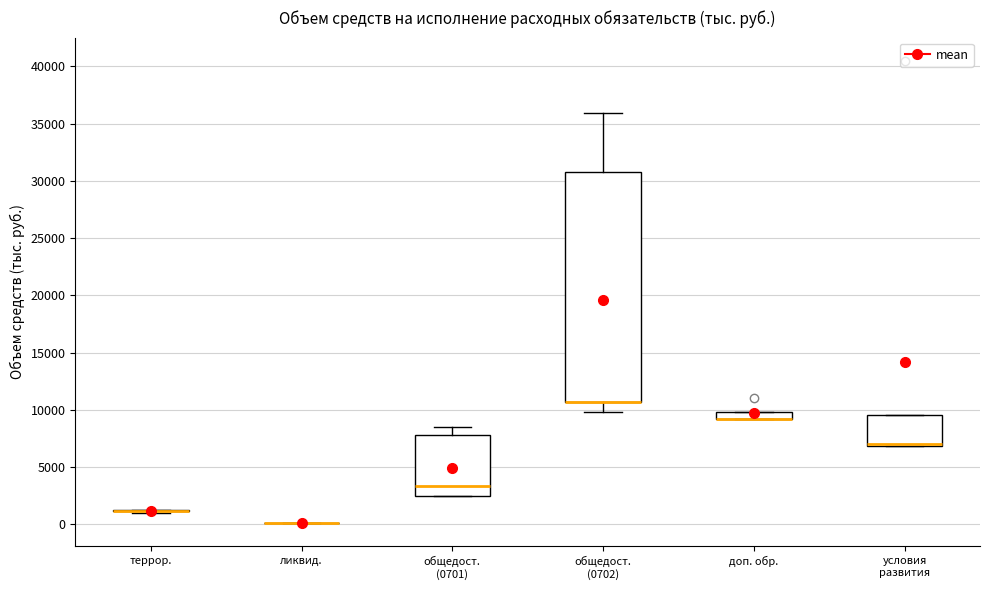

Where does the median line of the box for общедост. (0701) sit on the y-axis? The values are not printed on the chart, so give them approximately, as read against the axis.

3500